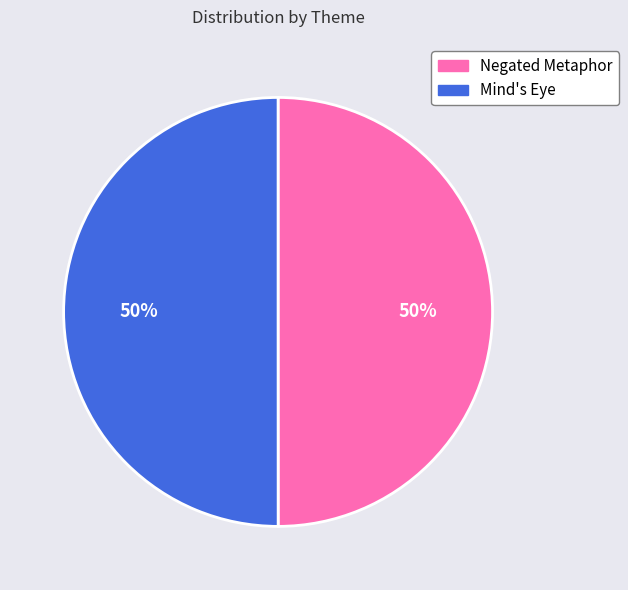

Is it true that Mind's Eye is 44% of the pie?

False